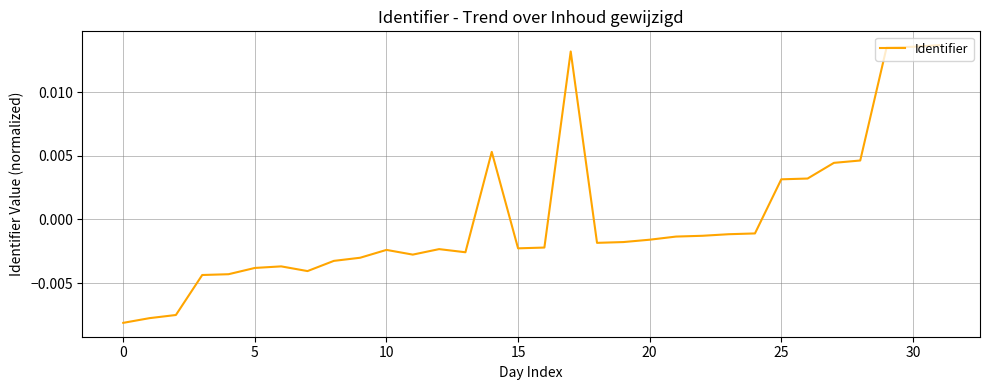

How many lines are shown in the chart?

1